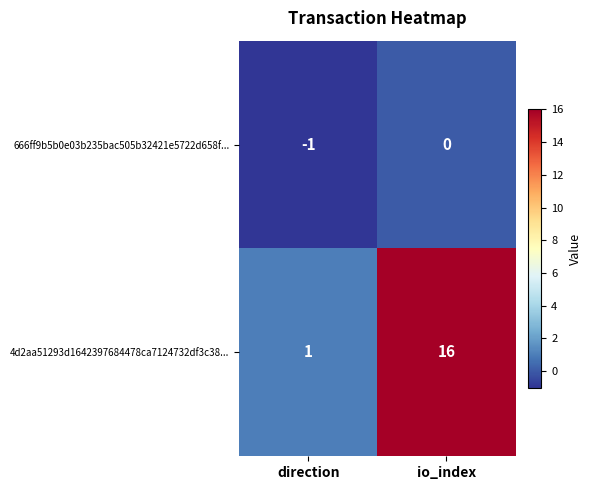

At how many categories does at least one series exceed 4?

1